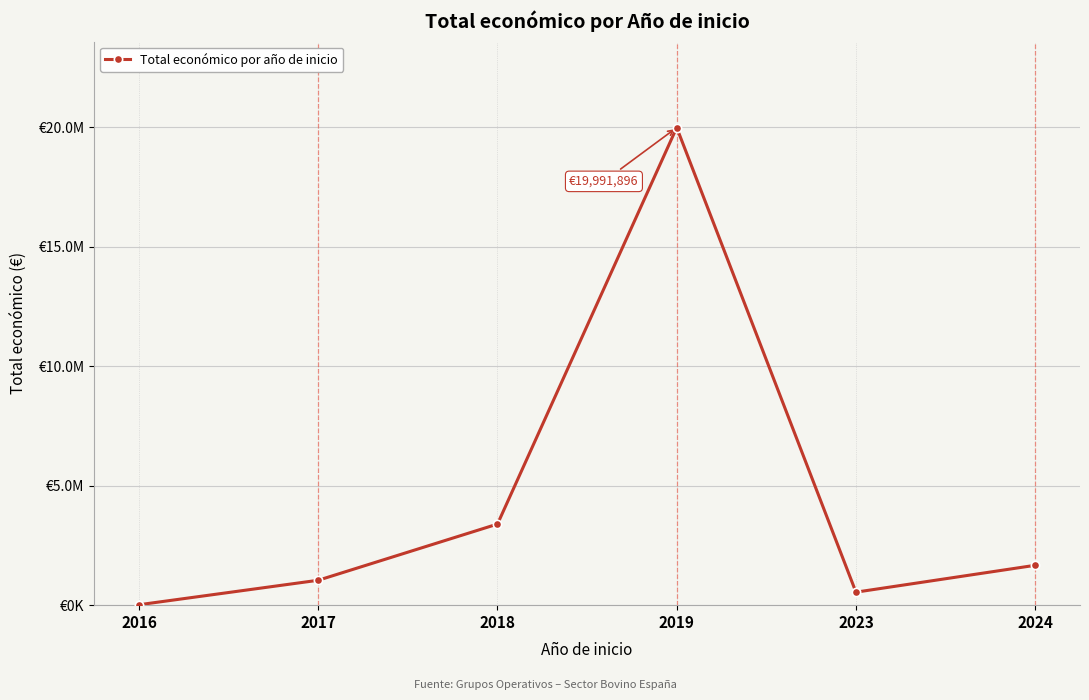

Does the chart have visible grid lines?

Yes